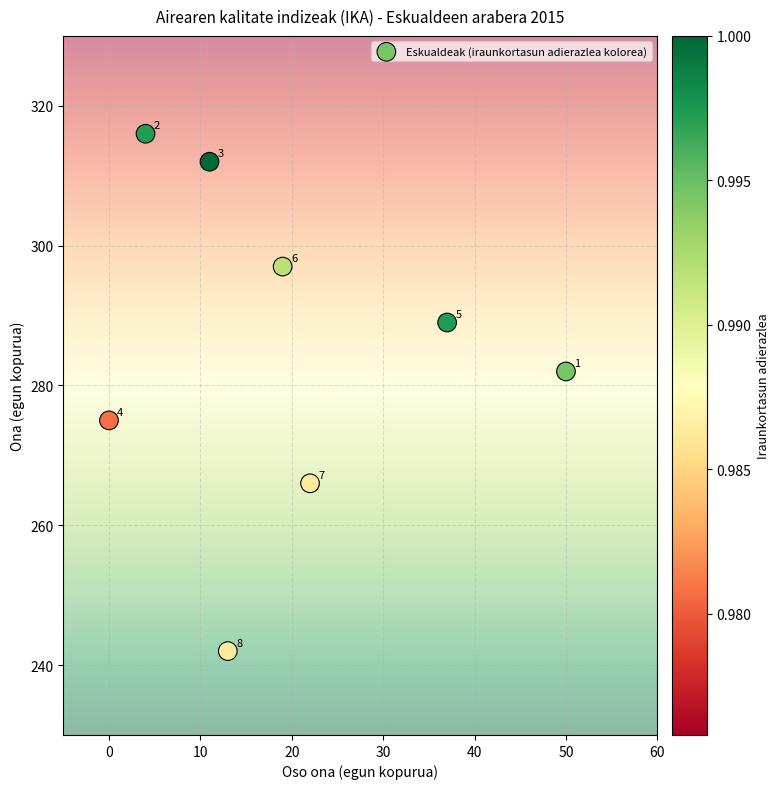

What is the range of Y values (max minus min)?

74